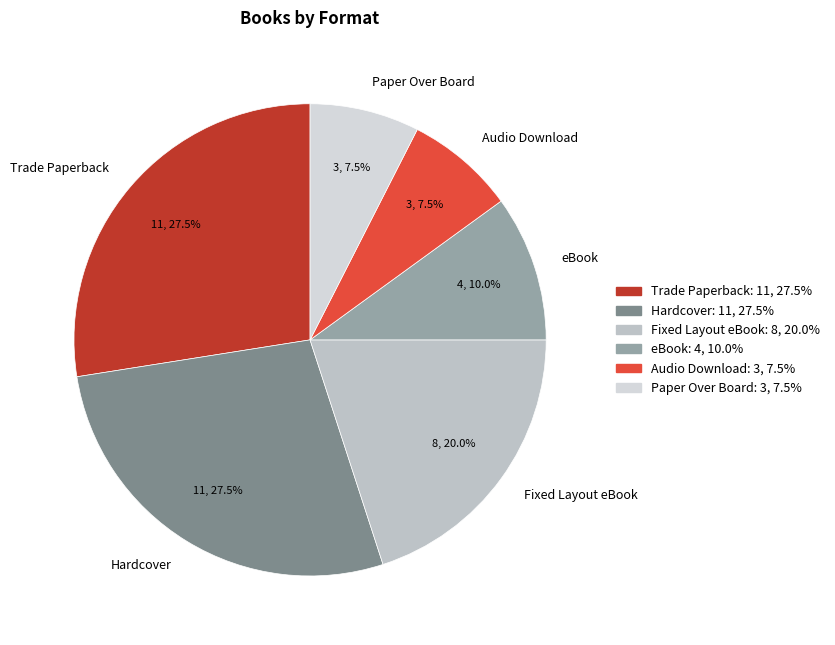

How much of the chart is everything except Fixed Layout eBook?

80.0%